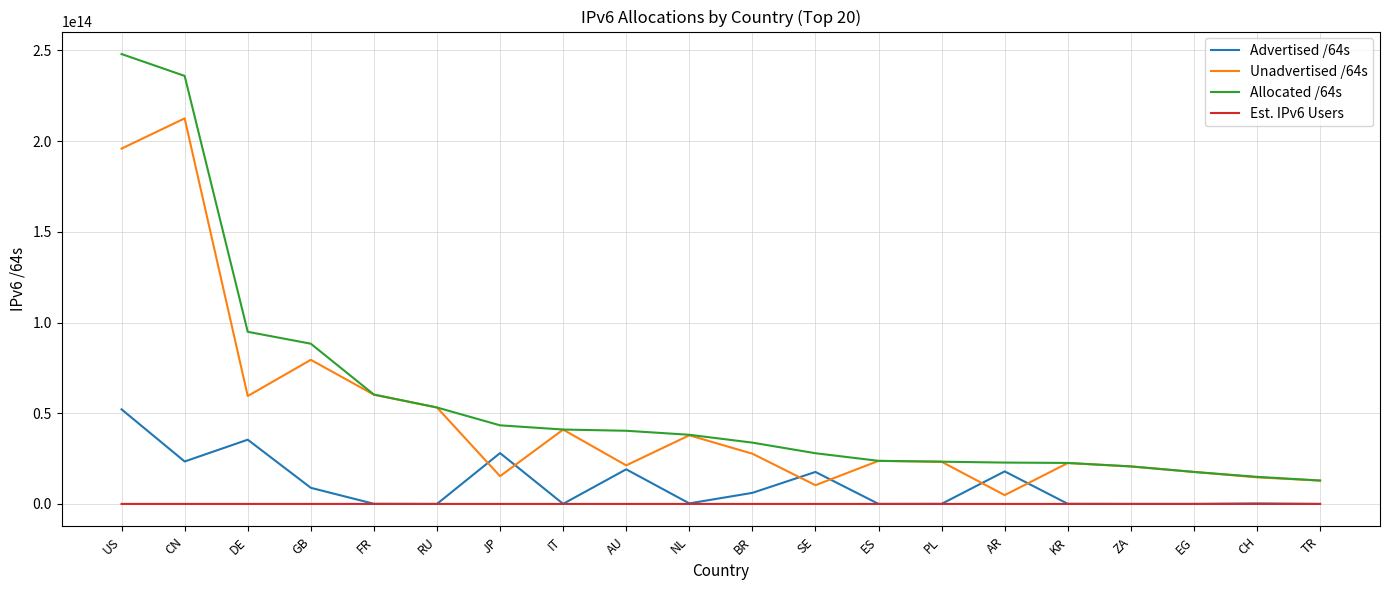

Rank the series by their maximum value, from highest to lowest.

Allocated /64s, Unadvertised /64s, Advertised /64s, Est. IPv6 Users